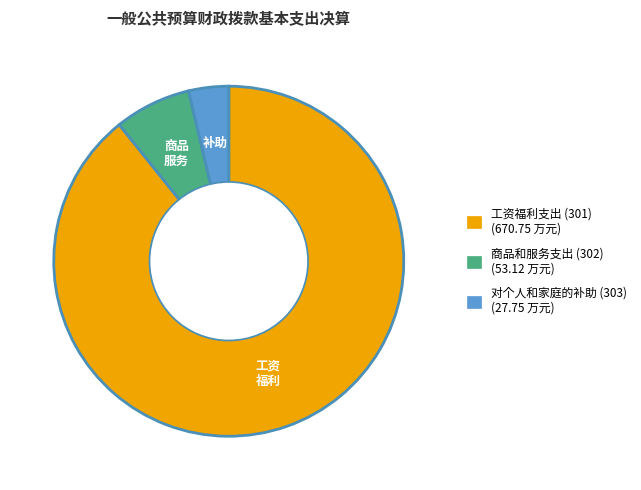

Is there any slice that represents more than half of the pie?

Yes